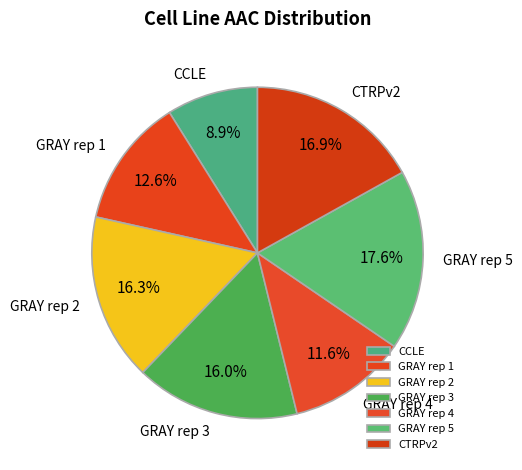

To the nearest percent, what percentage of the pie is GRAY rep 2?

16%